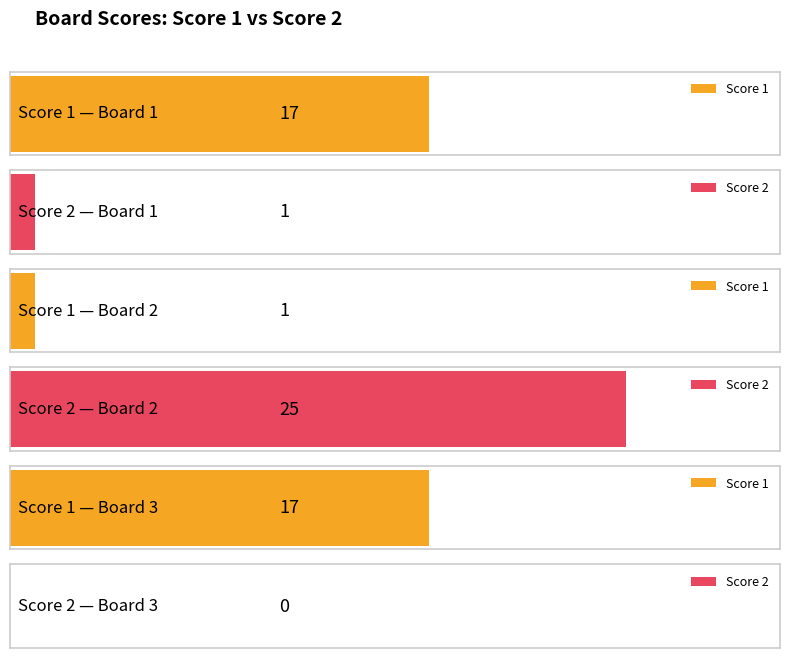

What is the difference between the Score 2 values at Board 2 and Board 1?

24